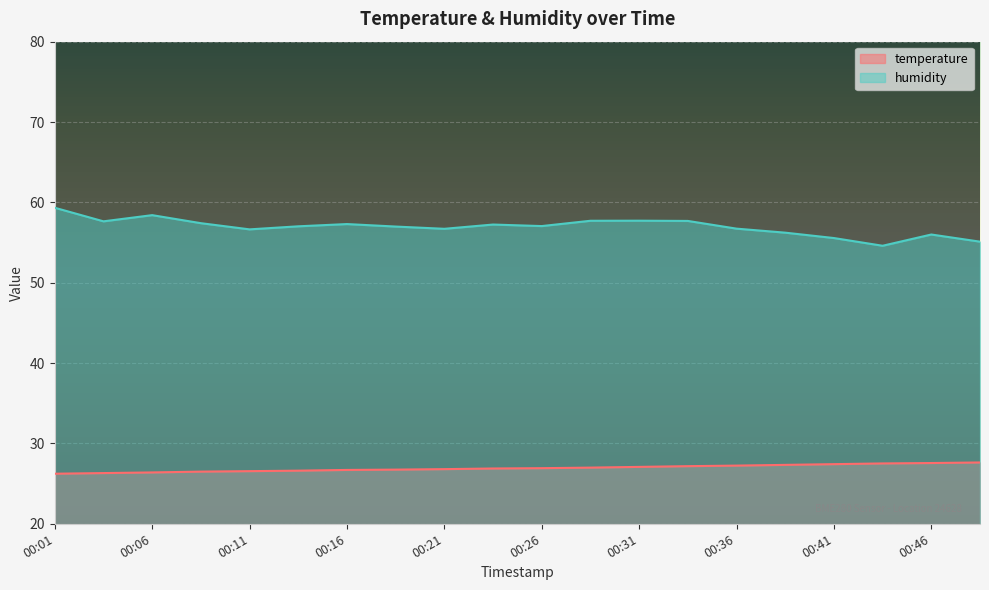

Where does the humidity series first go above 57?

00:01